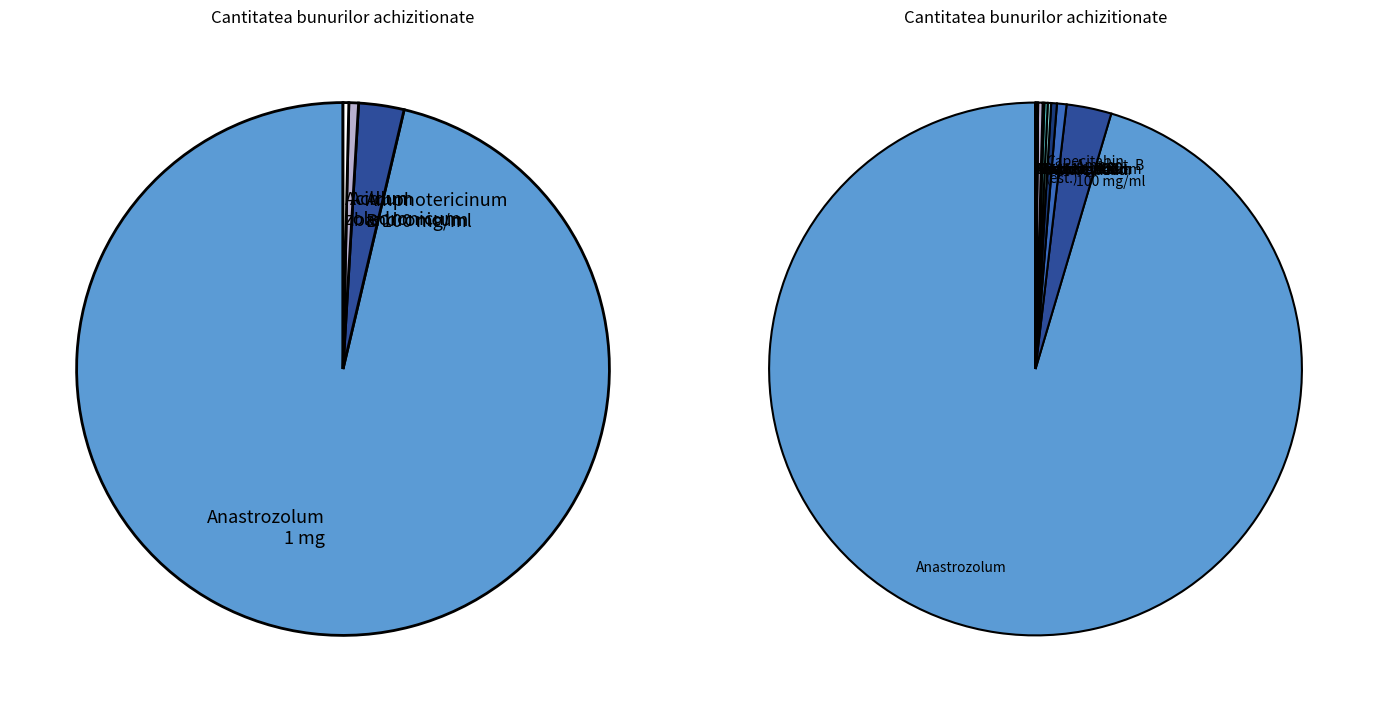

True or false: Azathioprinum 50 mg accounts for 1% of the total.

False